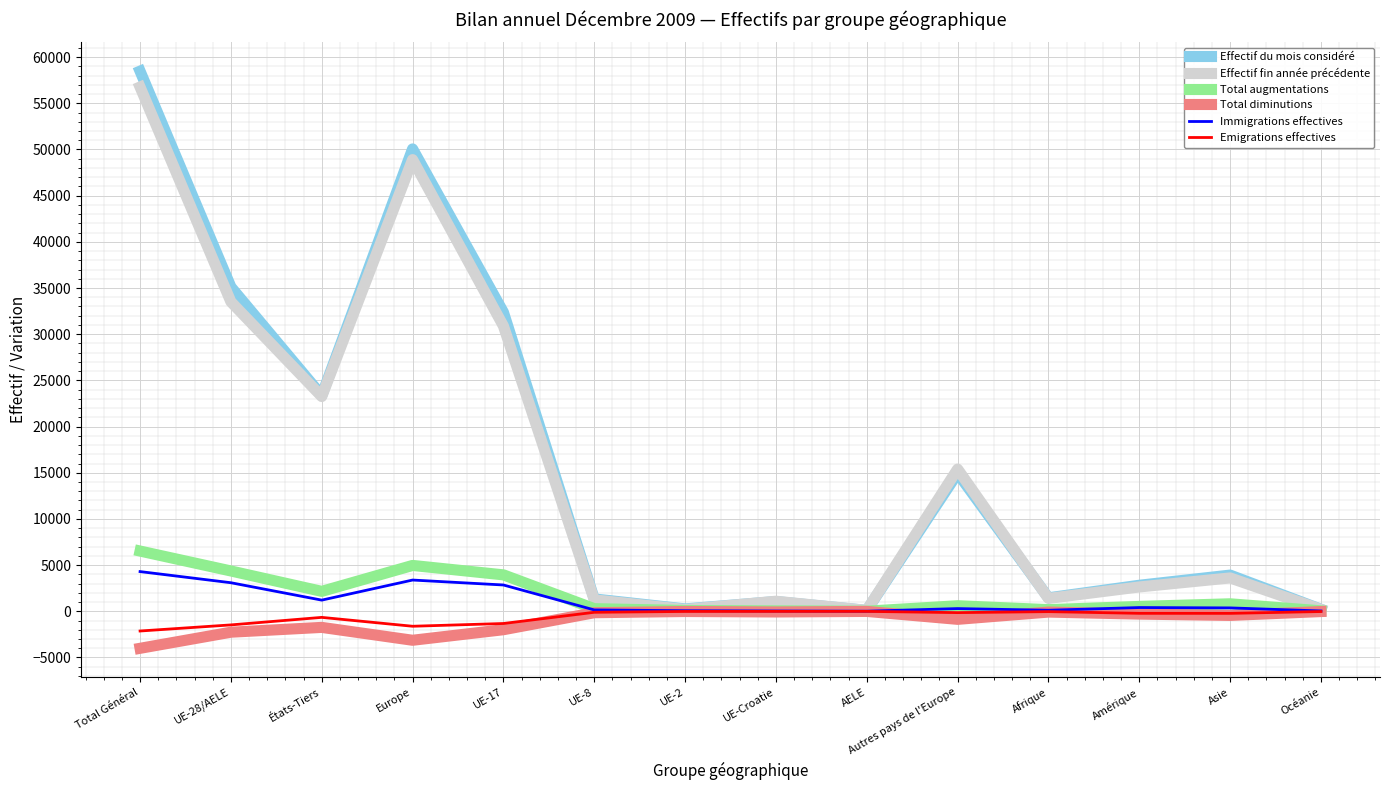

At which category is the sum across all series the highest?

Total Général